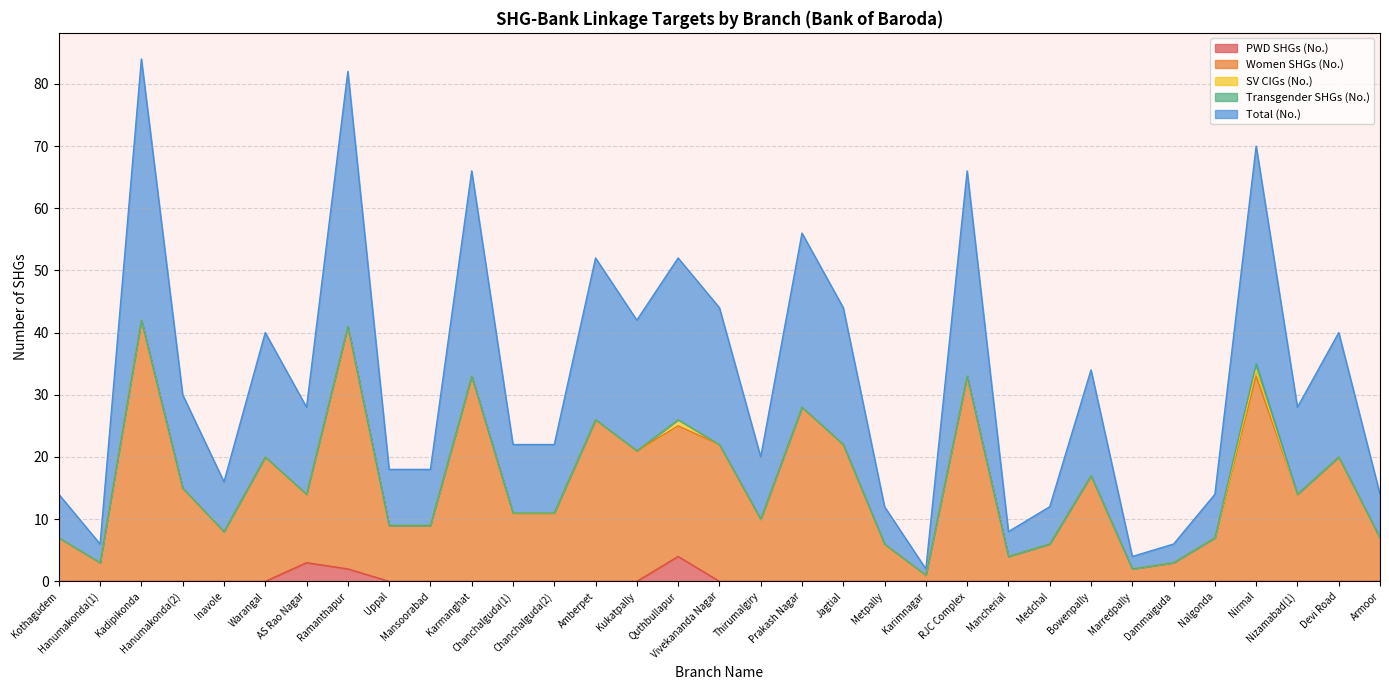

What is the label of the 4th point from the right?

Nirmal